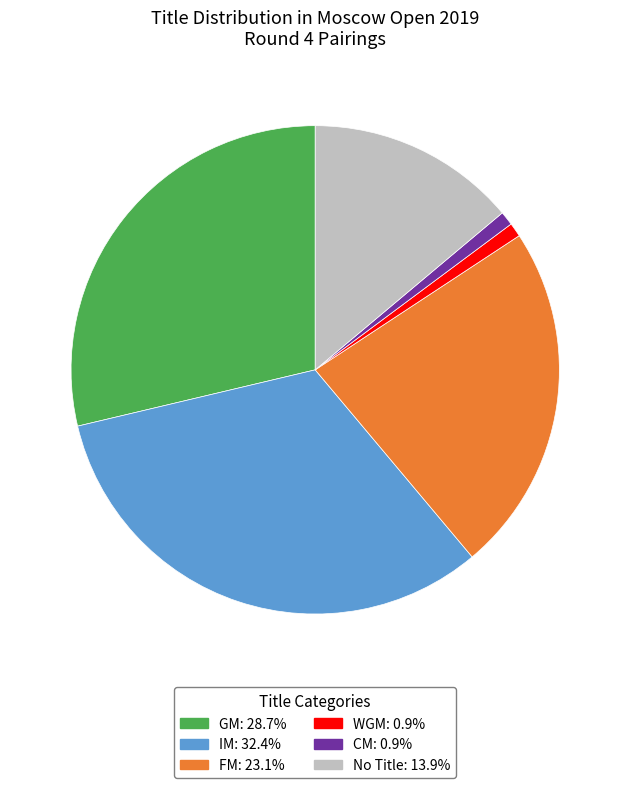

How many segments does this pie chart have?

6